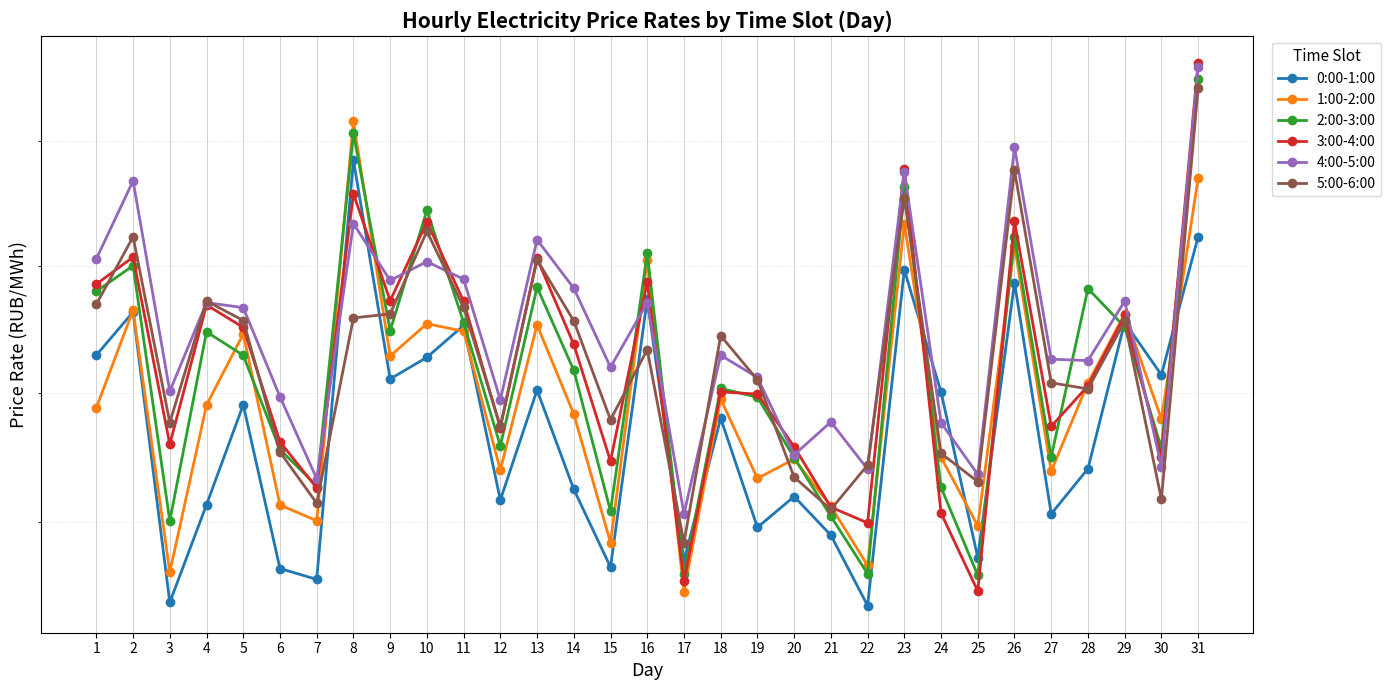

Reading left to right, list all the values displayed in this chart.

0:00-1:00: 1=3014.9	2=3031.9	3=2919.4	4=2956.8	5=2995.5	6=2932.3	7=2928.2	8=3092.4	9=3005.6	10=3014.0	11=3026.6	12=2958.6	13=3001.2	14=2962.7	15=2932.9	16=3036.8	17=2935.2	18=2990.2	19=2948.1	20=2959.9	21=2945.1	22=2918.2	23=3048.5	24=3000.5	25=2936.5	26=3043.5	27=2953.3	28=2970.7	29=3027.8	30=3007.2	31=3061.7
1:00-2:00: 1=2994.3	2=3032.6	3=2930.9	4=2995.4	5=3023.2	6=2956.7	7=2950.6	8=3108.0	9=3014.5	10=3027.2	11=3024.3	12=2970.2	13=3026.8	14=2991.9	15=2942.2	16=3052.4	17=2923.5	18=2997.7	19=2966.9	20=2974.4	21=2956.2	22=2933.5	23=3067.0	24=2975.0	25=2948.7	26=3058.2	27=2969.7	28=3004.0	29=3031.1	30=2989.9	31=3085.2
2:00-3:00: 1=3040.1	2=3050.2	3=2950.5	4=3024.1	5=3014.8	6=2978.0	7=2964.1	8=3103.2	9=3024.5	10=3072.3	11=3027.8	12=2979.5	13=3041.7	14=3009.0	15=2954.3	16=3055.1	17=2930.1	18=3001.9	19=2998.4	20=2975.0	21=2952.4	22=2930.3	23=3081.6	24=2963.5	25=2929.7	26=3061.5	27=2975.2	28=3041.2	29=3026.0	30=2978.7	31=3125.3
3:00-4:00: 1=3042.9	2=3053.6	3=2980.1	4=3034.7	5=3025.8	6=2981.1	7=2963.2	8=3078.9	9=3036.3	10=3067.6	11=3036.2	12=2986.6	13=3053.1	14=3019.1	15=2973.6	16=3043.8	17=2927.4	18=3000.5	19=2999.7	20=2979.2	21=2955.8	22=2949.8	23=3089.0	24=2953.5	25=2923.7	26=3067.9	27=2987.1	28=3002.9	29=3030.5	30=2975.0	31=3131.8
4:00-5:00: 1=3052.9	2=3084.0	3=3000.8	4=3035.6	5=3033.6	6=2998.6	7=2966.8	8=3067.0	9=3044.4	10=3051.8	11=3044.9	12=2997.4	13=3060.5	14=3041.3	15=3010.2	16=3035.5	17=2953.3	18=3014.9	19=3006.2	20=2976.0	21=2988.8	22=2970.5	23=3087.7	24=2988.5	25=2968.5	26=3097.7	27=3013.3	28=3012.8	29=3036.2	30=2971.4	31=3130.3
5:00-6:00: 1=3034.9	2=3061.7	3=2988.6	4=3036.2	5=3028.5	6=2977.1	7=2957.4	8=3029.5	9=3031.1	10=3063.9	11=3033.7	12=2987.0	13=3052.6	14=3028.4	15=2989.7	16=3017.1	17=2942.3	18=3022.5	19=3005.2	20=2967.4	21=2955.0	22=2972.1	23=3077.2	24=2976.6	25=2965.7	26=3088.3	27=3004.1	28=3001.7	29=3028.2	30=2958.9	31=3121.6